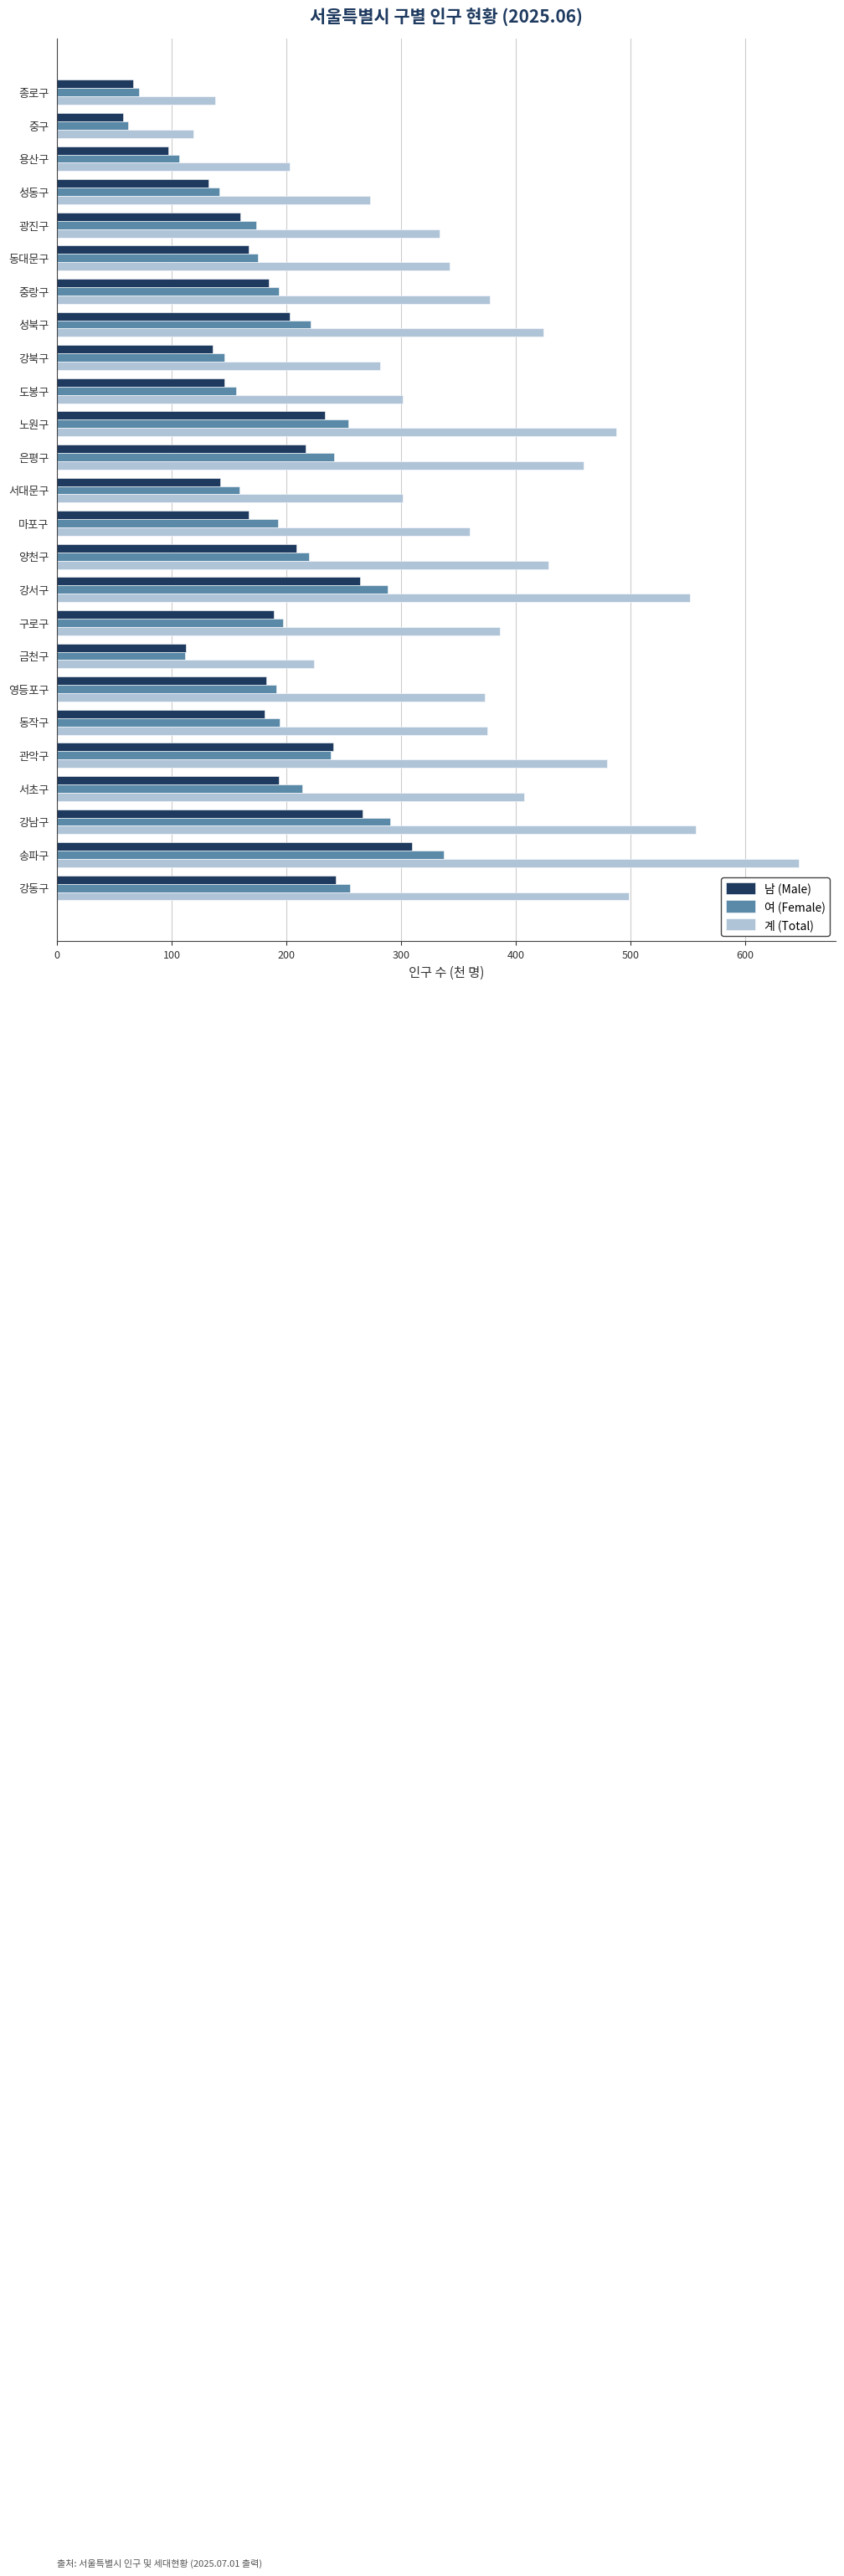

How many categories are shown in the chart?

25